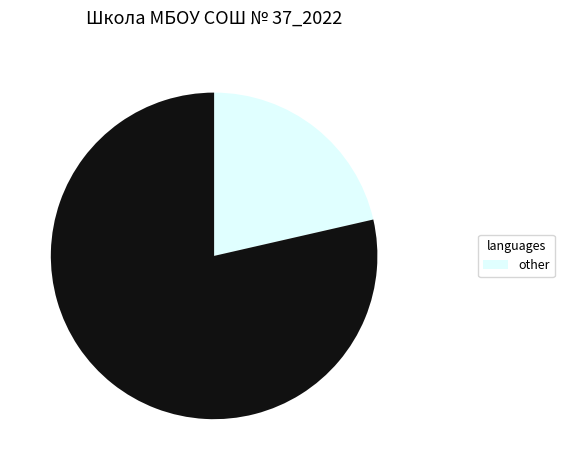

Does any single category account for the majority?

Yes